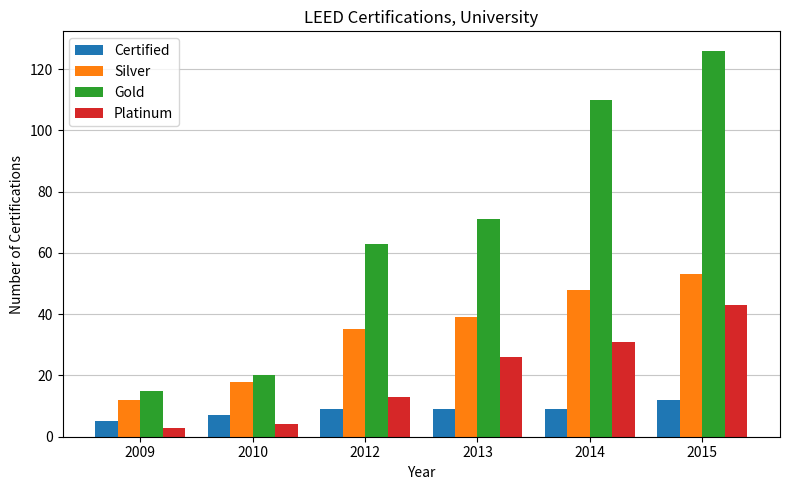

Does the chart contain stacked bars?

No